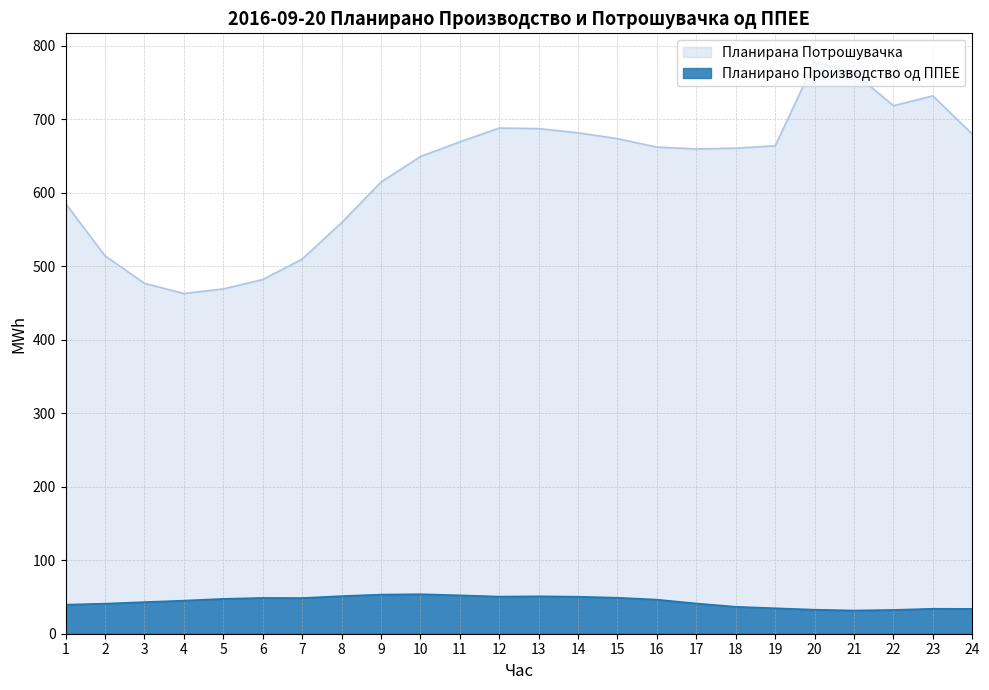

Between 6 and 15, which series saw the biggest shift?

Планирана Потрошувачка